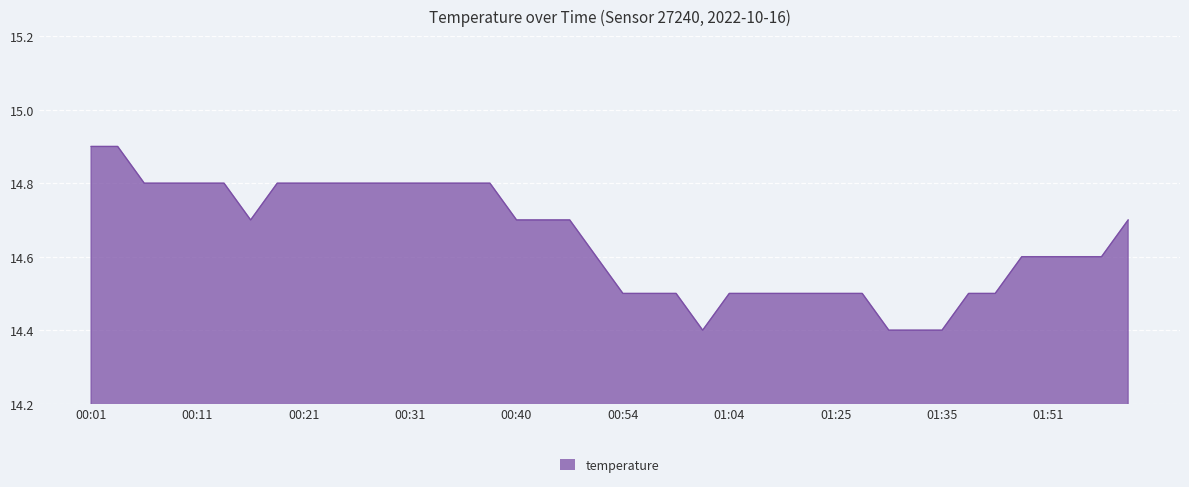

Reading left to right, extract all data points from this chart.

14.9	14.9	14.8	14.8	14.8	14.8	14.7	14.8	14.8	14.8	14.8	14.8	14.8	14.8	14.8	14.8	14.7	14.7	14.7	14.6	14.5	14.5	14.5	14.4	14.5	14.5	14.5	14.5	14.5	14.5	14.4	14.4	14.4	14.5	14.5	14.6	14.6	14.6	14.6	14.7